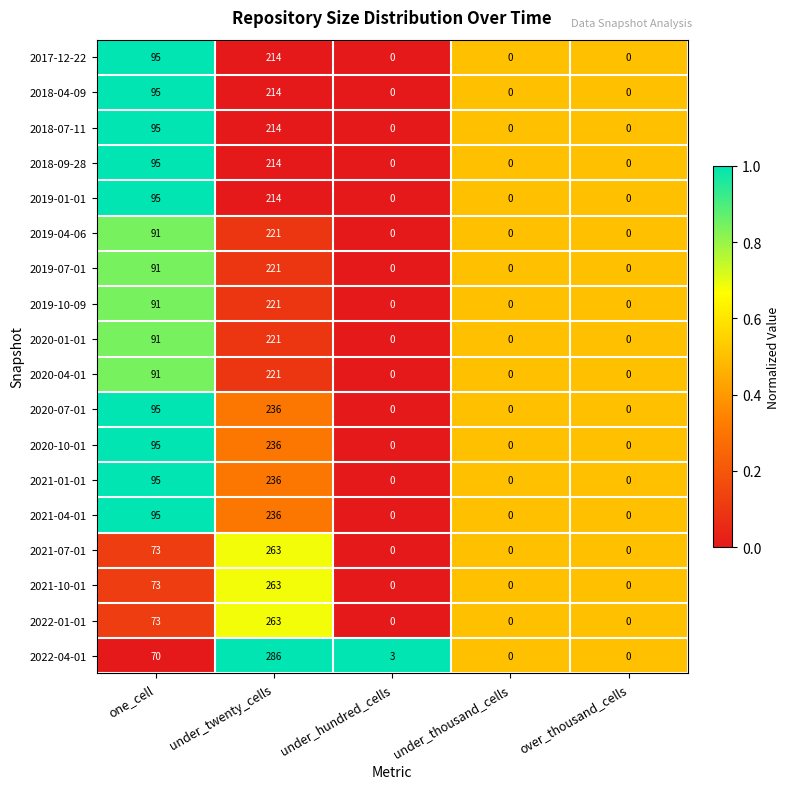

What is the spread (max minus min) of values at under_hundred_cells?

3